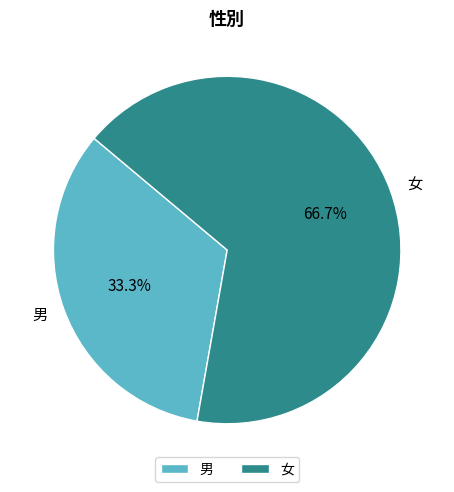

What is the ratio of the value at 男 to the value at 女?

0.5